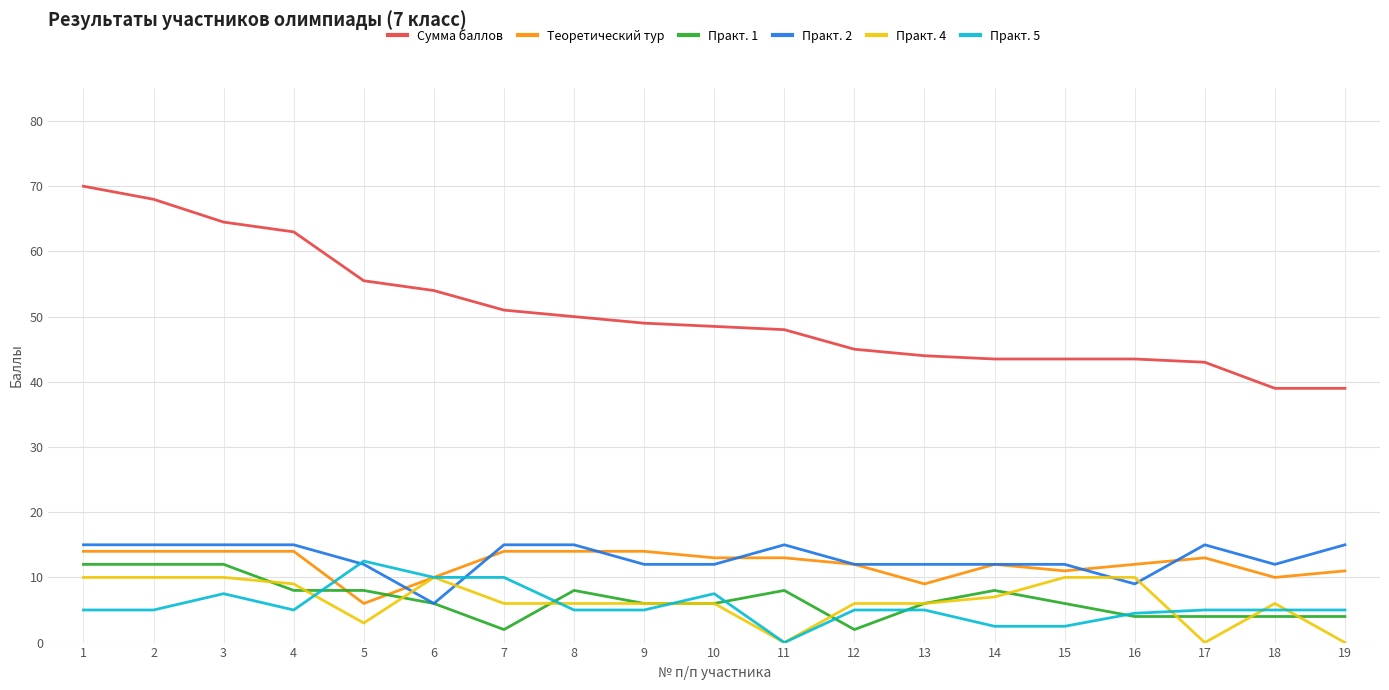

What value does the Теоретический тур series have at 11?

13.0